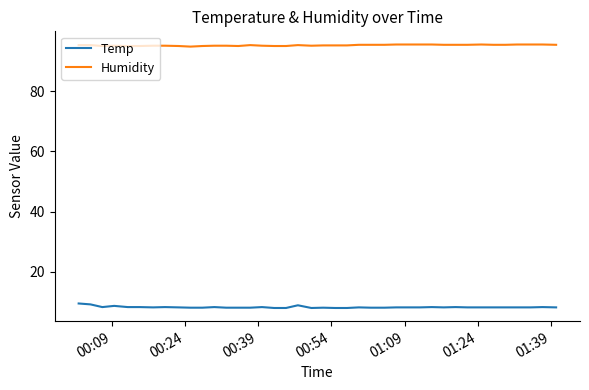

Rank the series by their maximum value, from highest to lowest.

Humidity, Temp